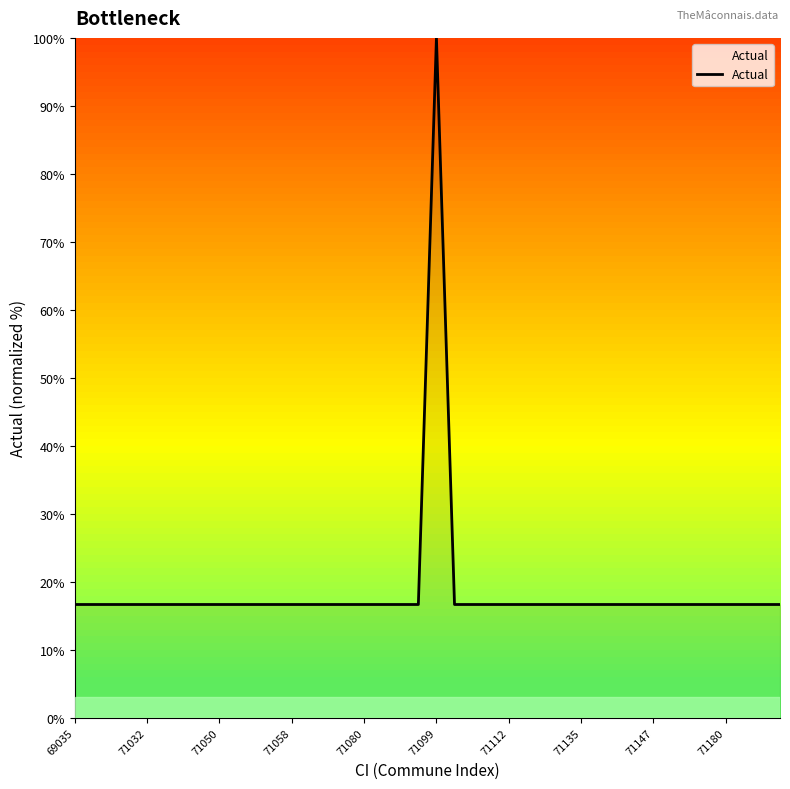

What is the maximum value shown in the chart?

100.0